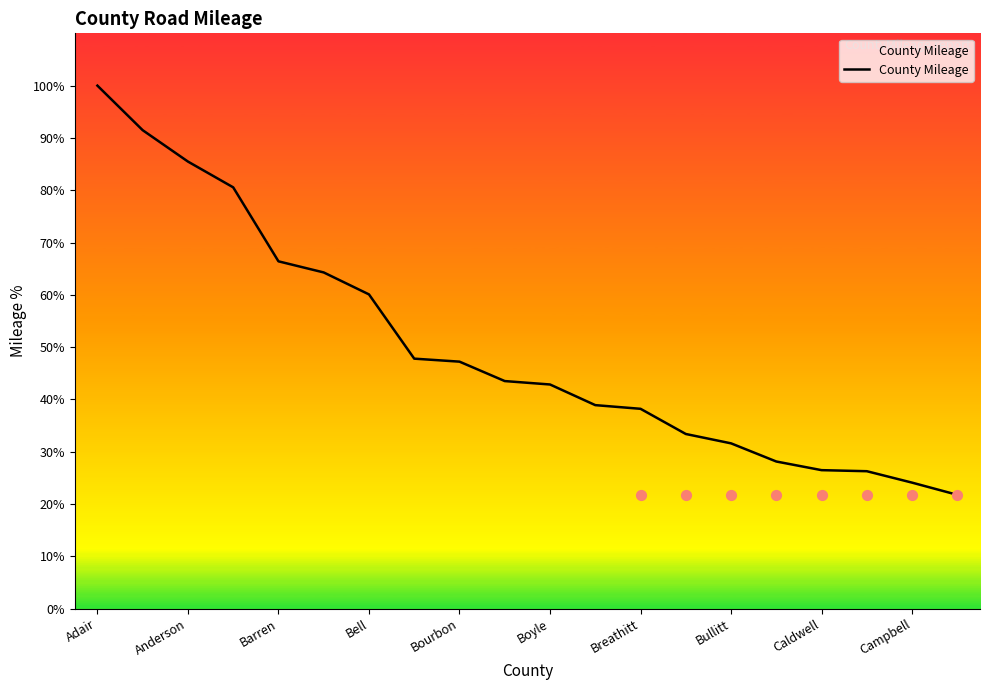

Approximately how many times larger is the value at Anderson compared to Caldwell?

3.2